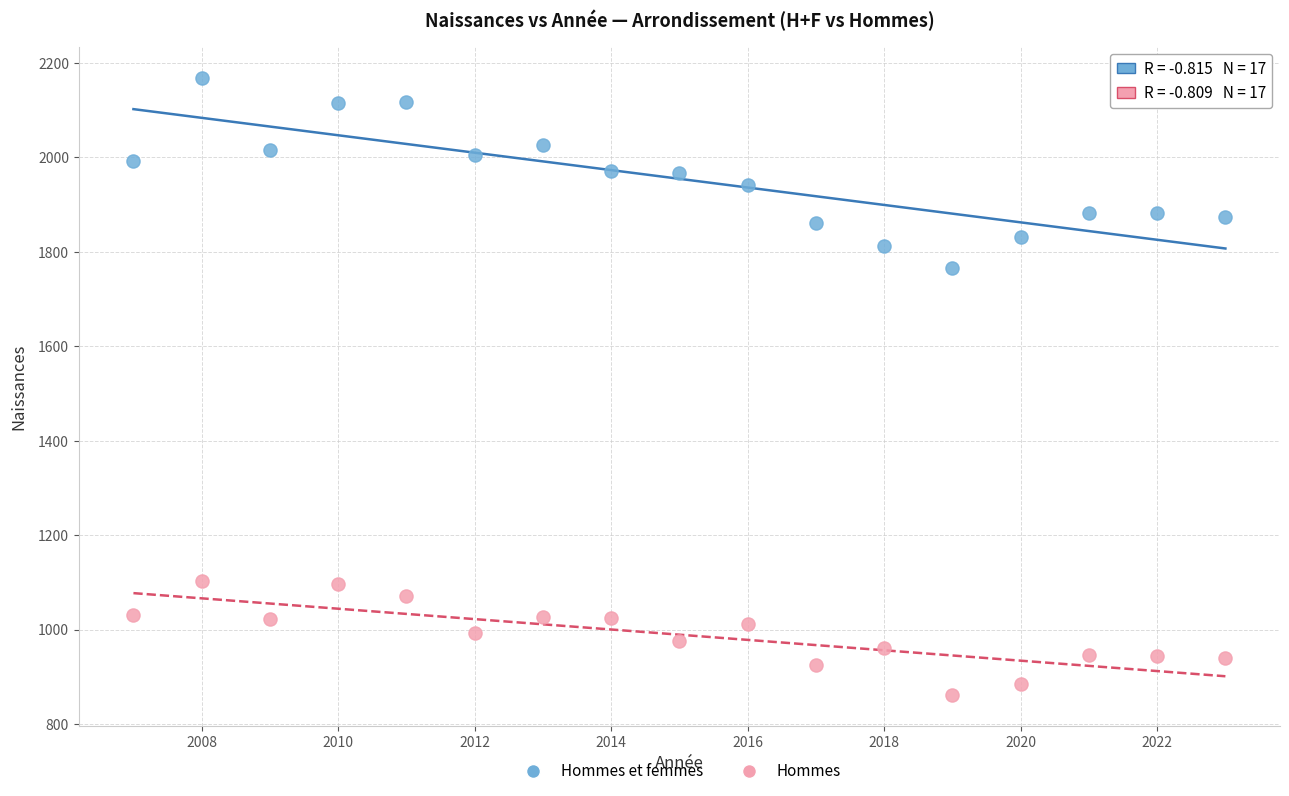

Which series contains the lowest Y value?

Hommes